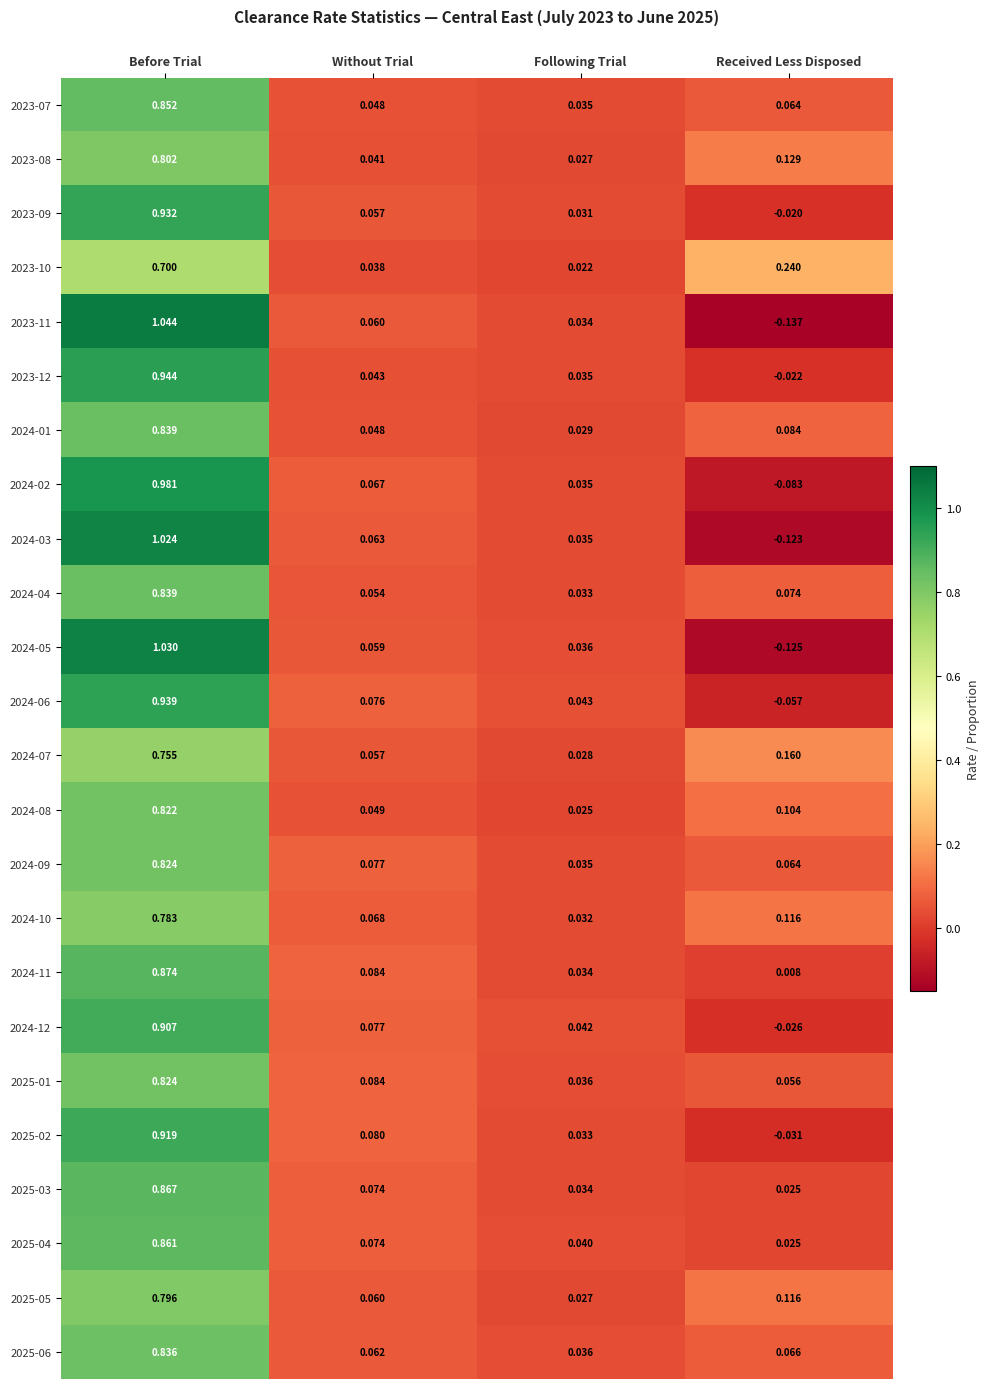

List the labels in order of 2024-12 value, smallest first.

Received Less Disposed, Following Trial, Without Trial, Before Trial